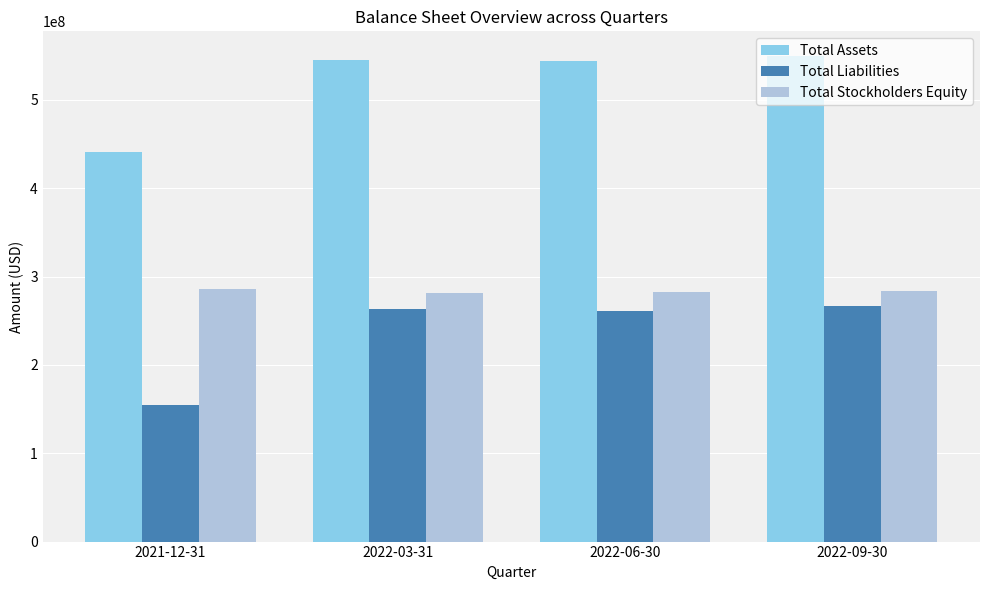

At which label does Total Liabilities reach its minimum?

2021-12-31